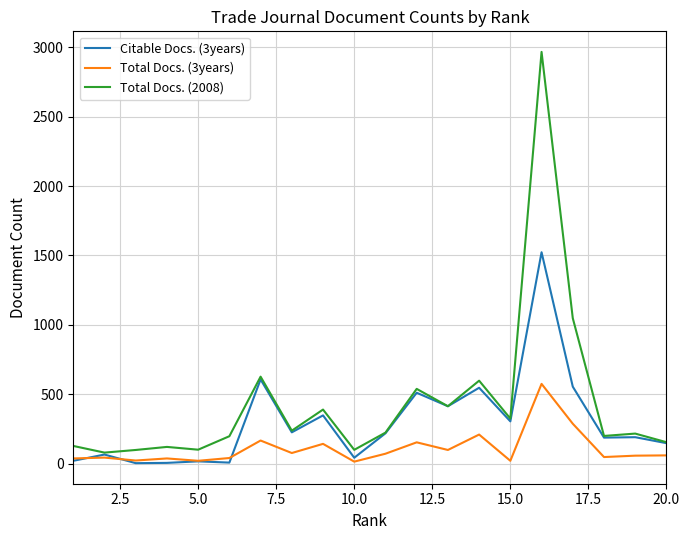

Rank the series by their average value, from lowest to highest.

Total Docs. (3years), Citable Docs. (3years), Total Docs. (2008)